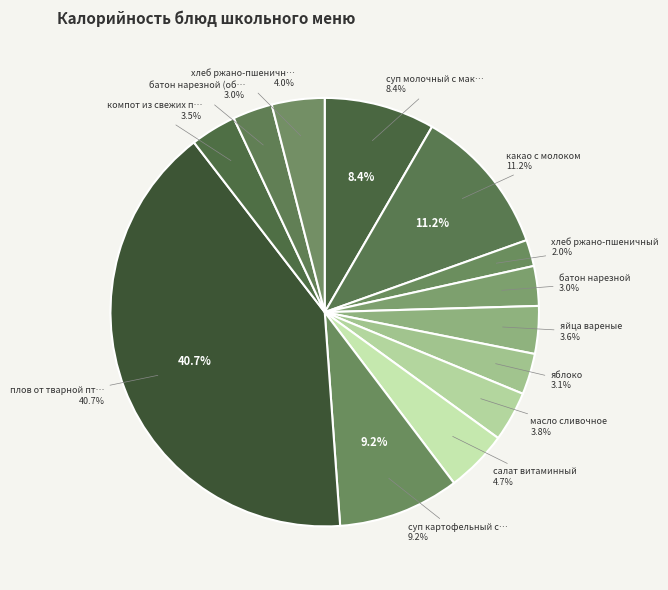

True or false: батон нарезной (обед) accounts for 9% of the total.

False